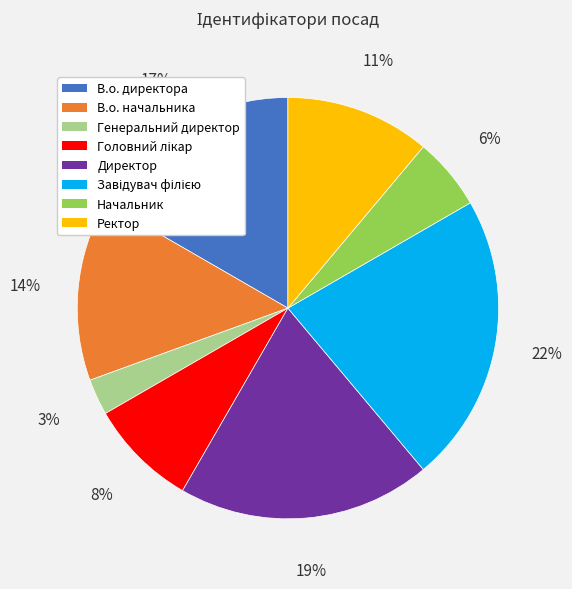

To the nearest percent, what percentage of the pie is Начальник?

6%